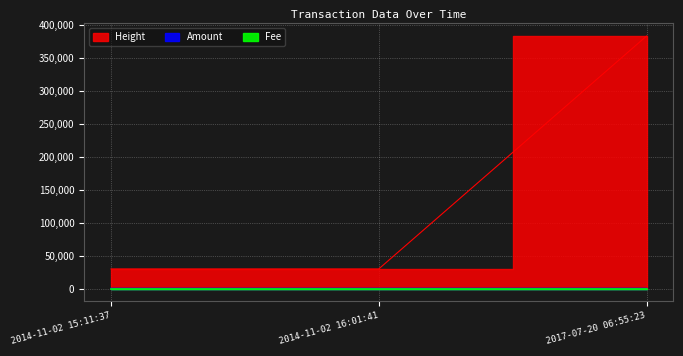

Read the Amount value at 2014-11-02 16:01:41.

5